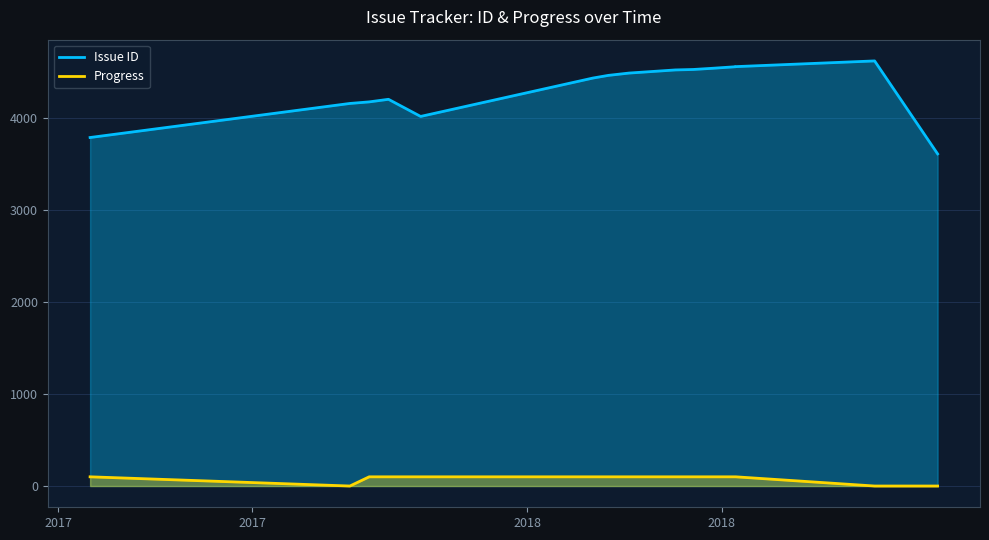

How many lines are shown in the chart?

2